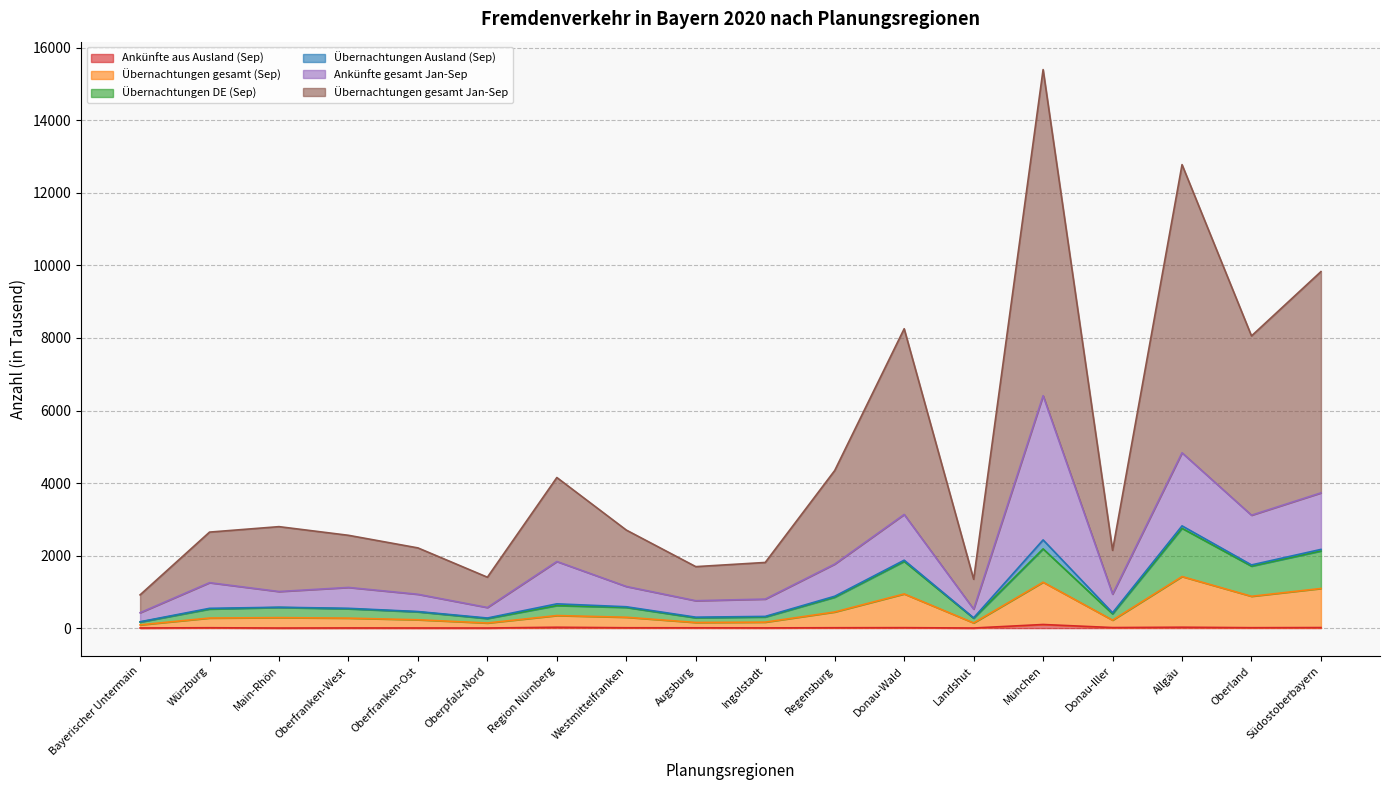

True or false: Übernachtungen gesamt Jan-Sep and Übernachtungen gesamt (Sep) cross at least once.

False